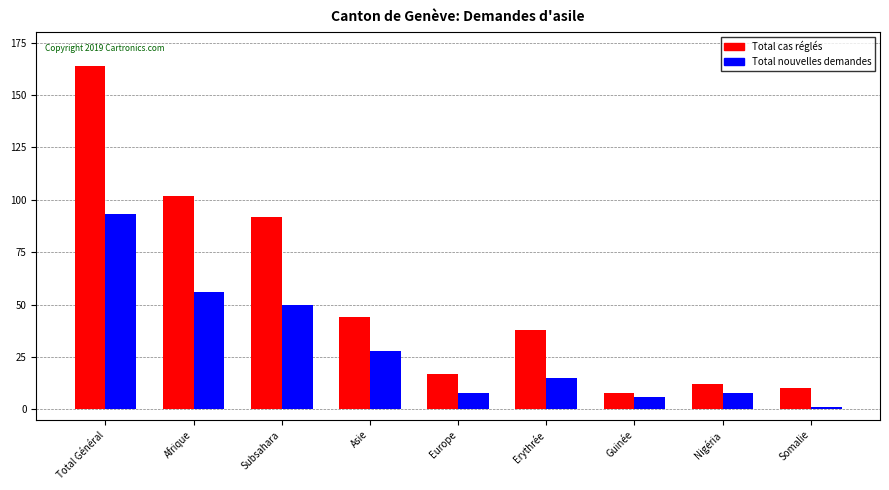

Is it true that Total cas réglés equals 57 at Subsahara?

False